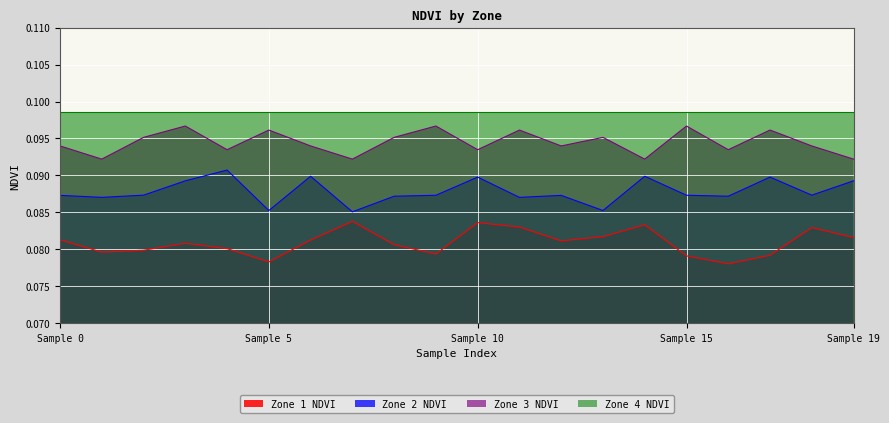

Which series has the widest spread of values?

Zone 1 NDVI